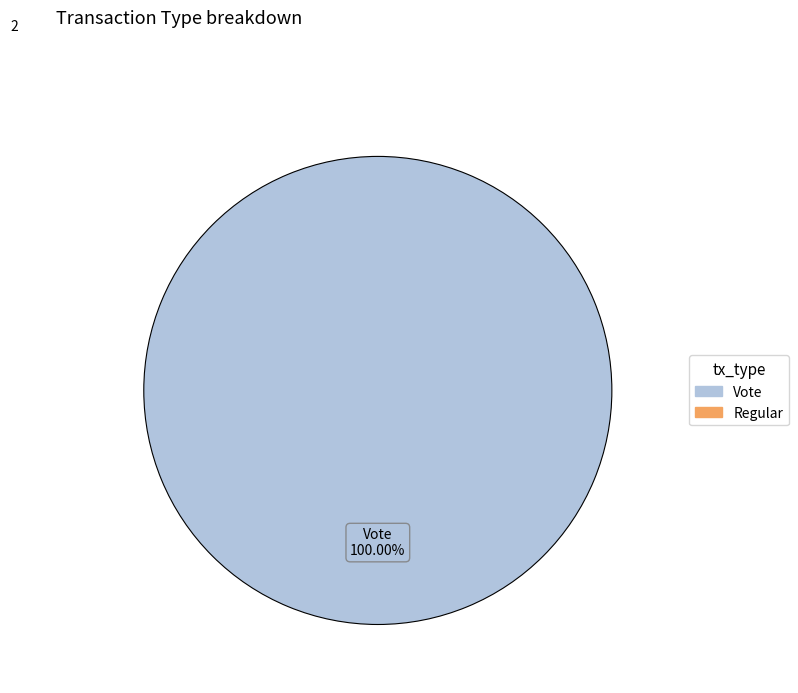

Which slice is the largest?

Vote